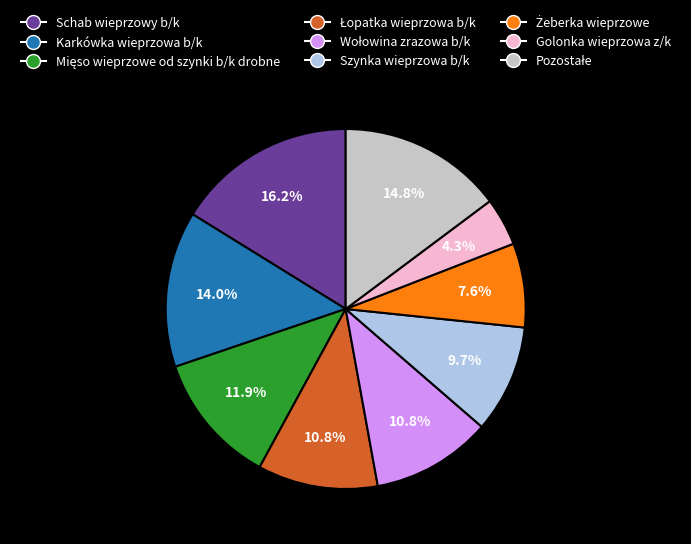

What portion of the pie excludes Schab wieprzowy b/k?

83.8%